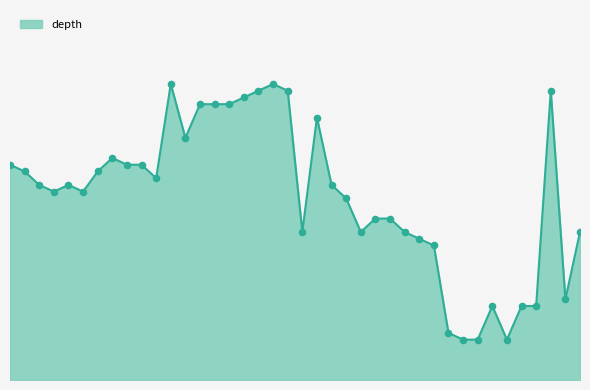

Is this an area chart (filled region under the line)?

Yes